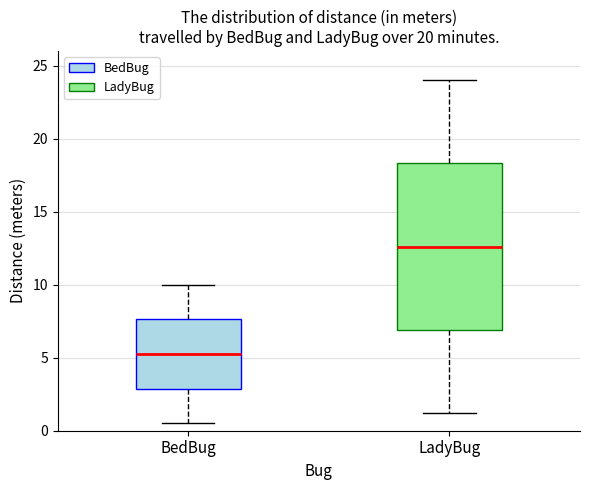

Reading left to right, transcribe this box plot: for each box, give where its median line is, the range the box spans, and where its two whiskers end, as read against the y-axis. The values are not printed on the chart, so give them approximately, as read against the axis.

BedBug: median 5.5, box 3.0 to 7.5, whiskers 0.5 to 10.0
LadyBug: median 12.5, box 7.0 to 18.5, whiskers 1.0 to 24.0